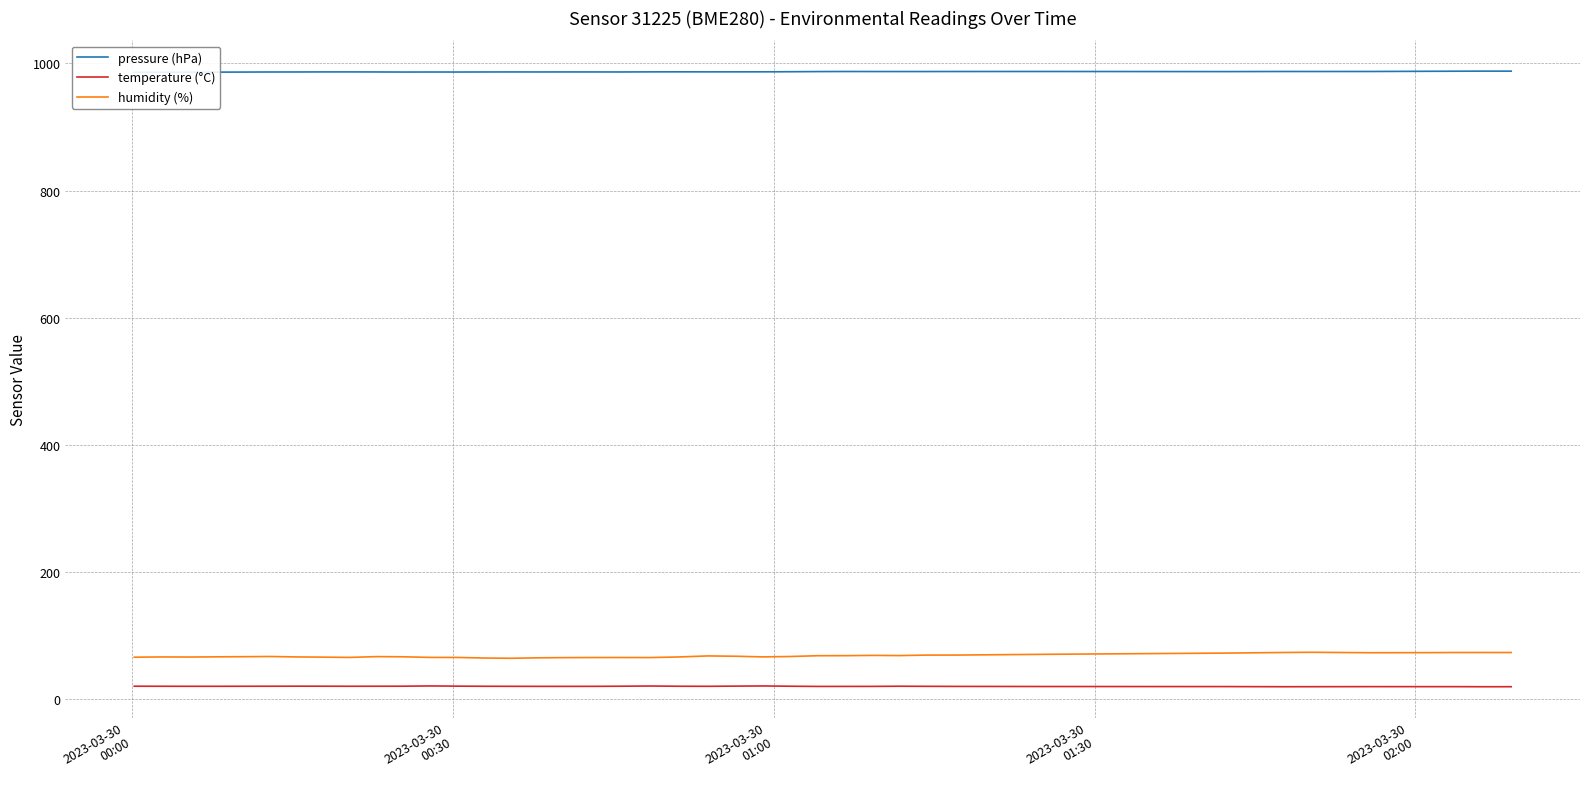

True or false: temperature (°C) and humidity (%) cross at least once.

False